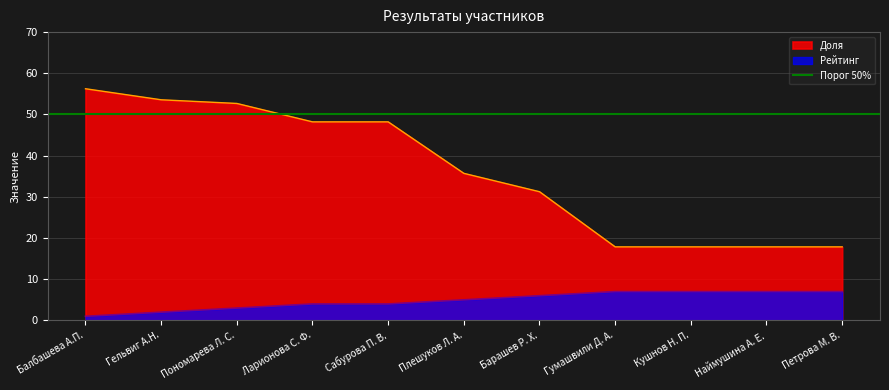

What is the label of the 7th point from the right?

Сабурова П. В.